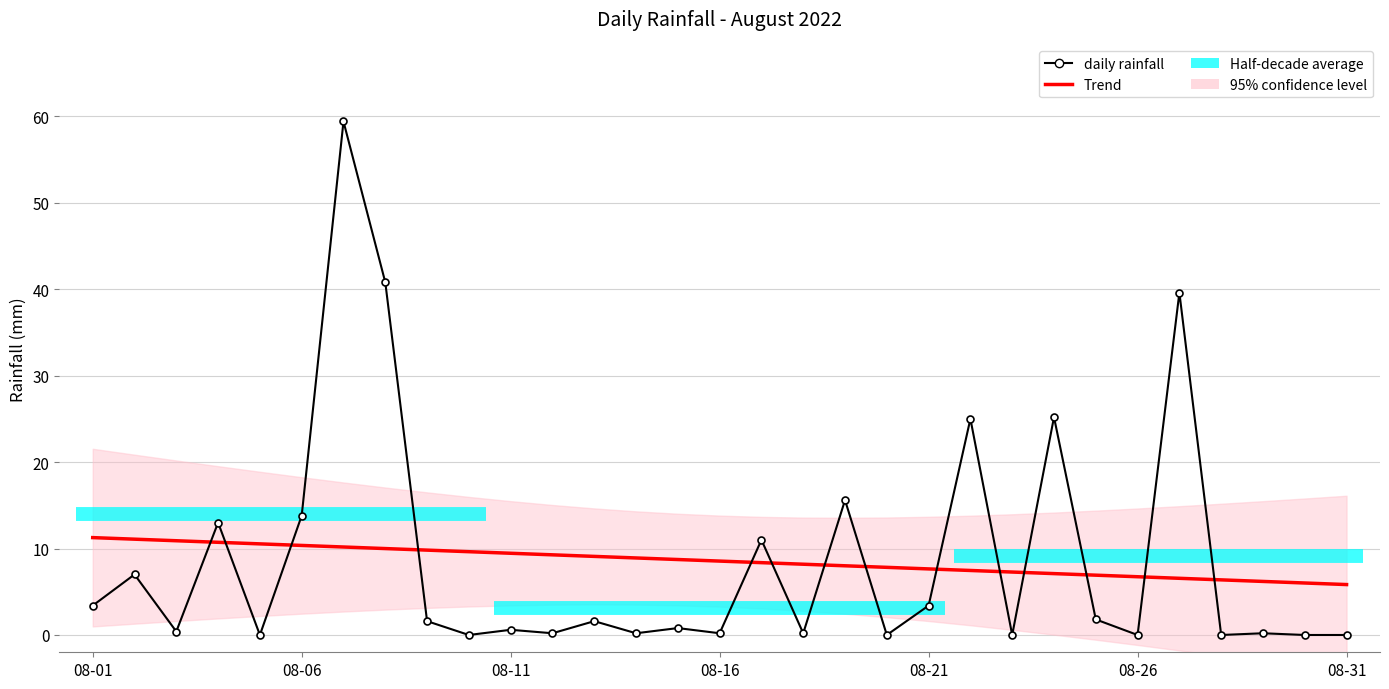

How many data points does each series have?

31